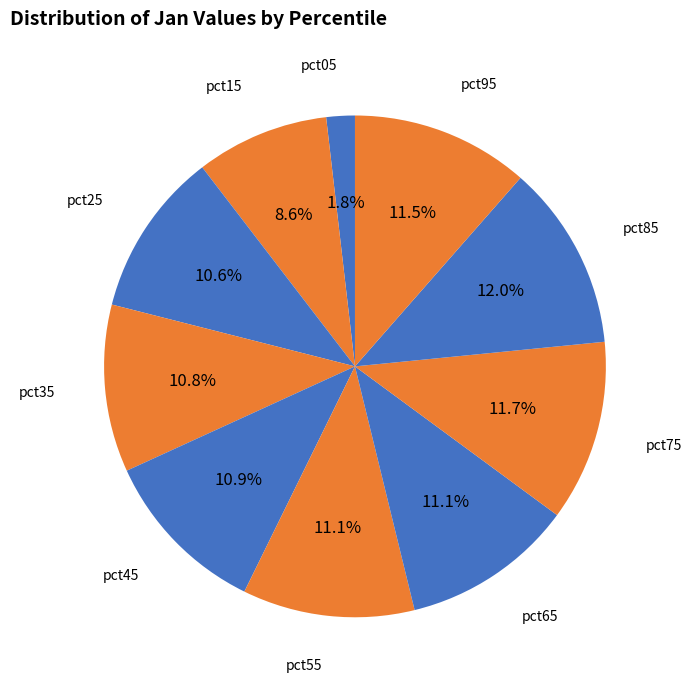

To the nearest percent, what is the difference between the largest and smallest slice percentages?

10%